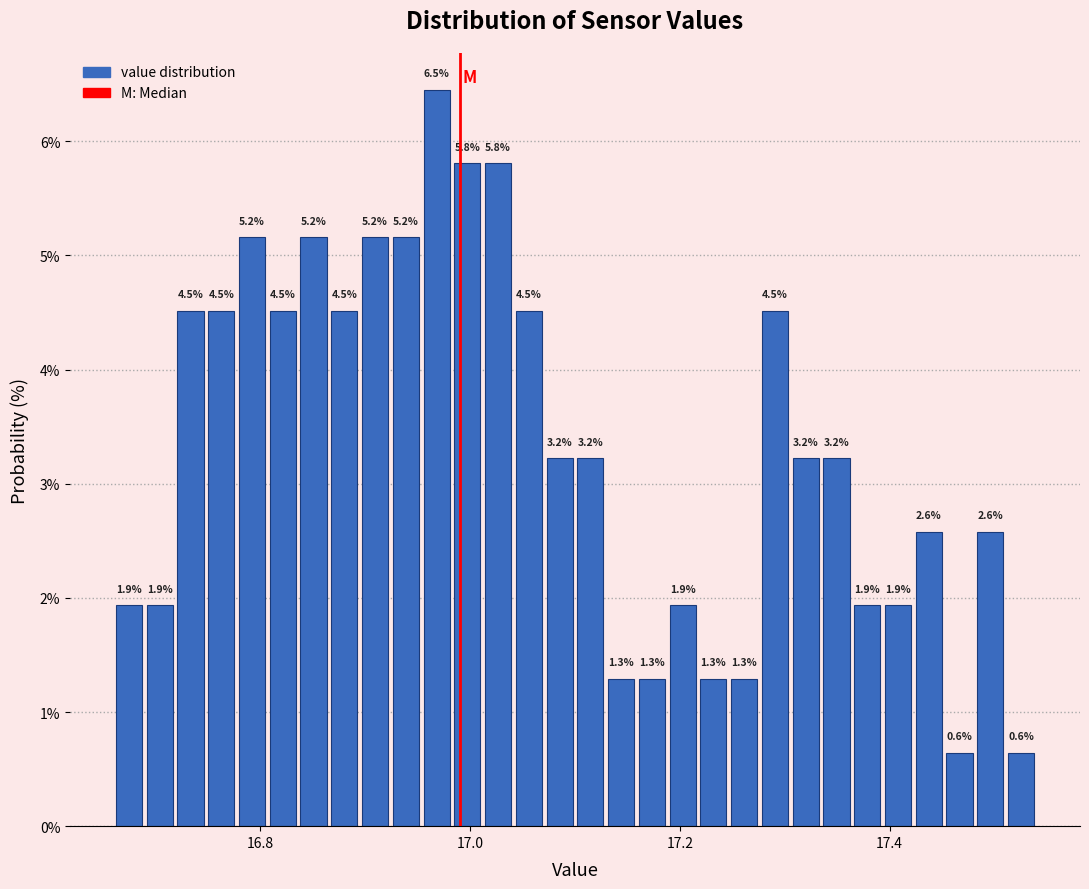

Read against the x-axis, roughly where is the centre of the tallest bar?

16.96